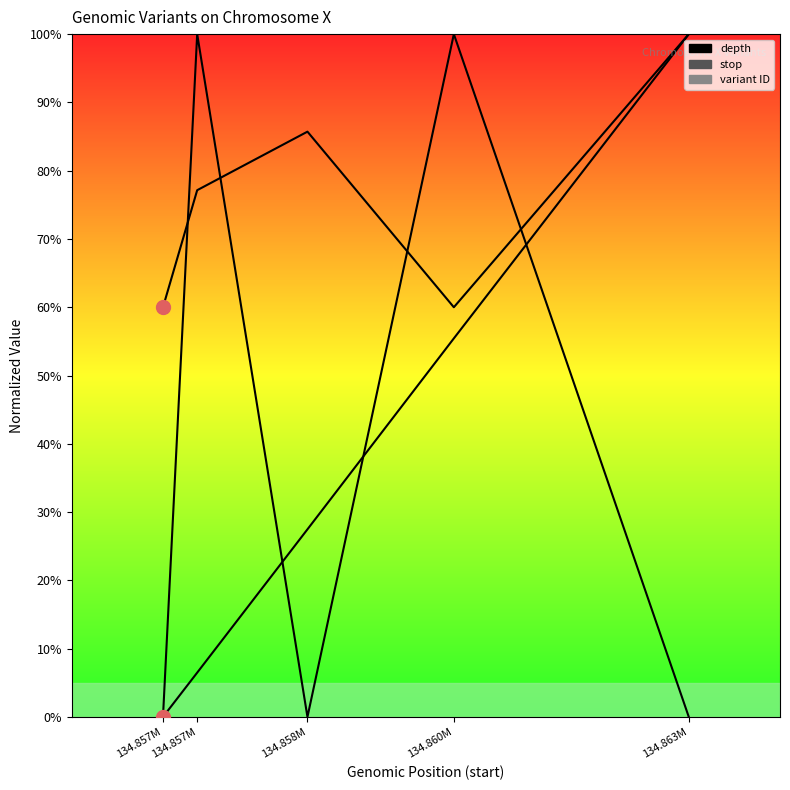

The value of stop at 134.860M is 77.4. True or false?

False